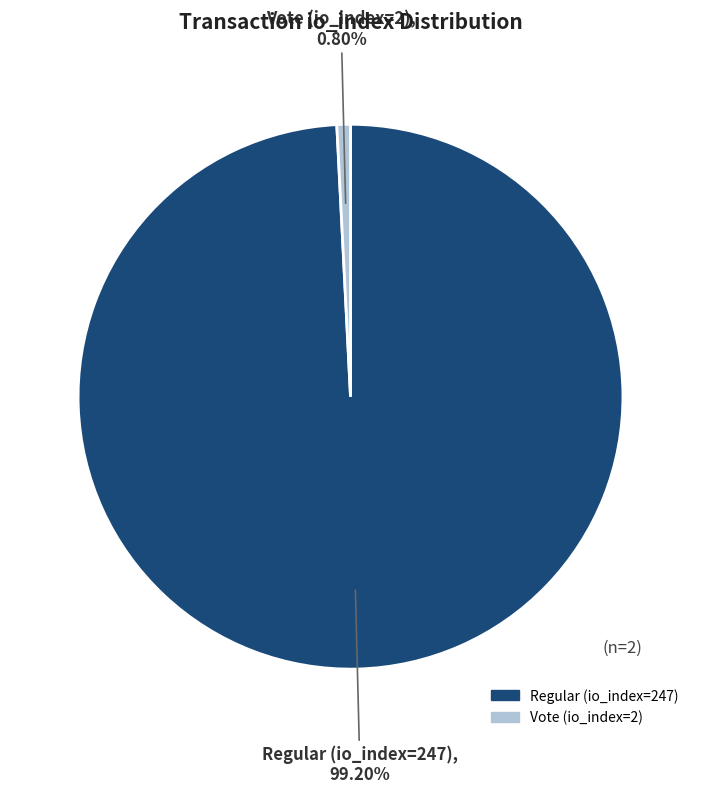

Does Vote (io_index=2) represent more than half of the total?

No